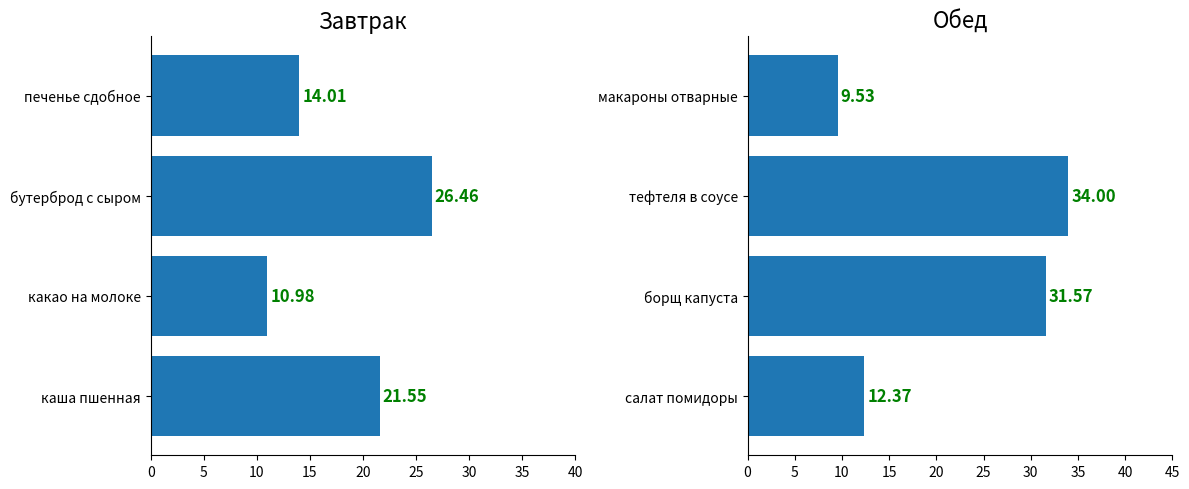

What is the greatest value displayed?

34.0